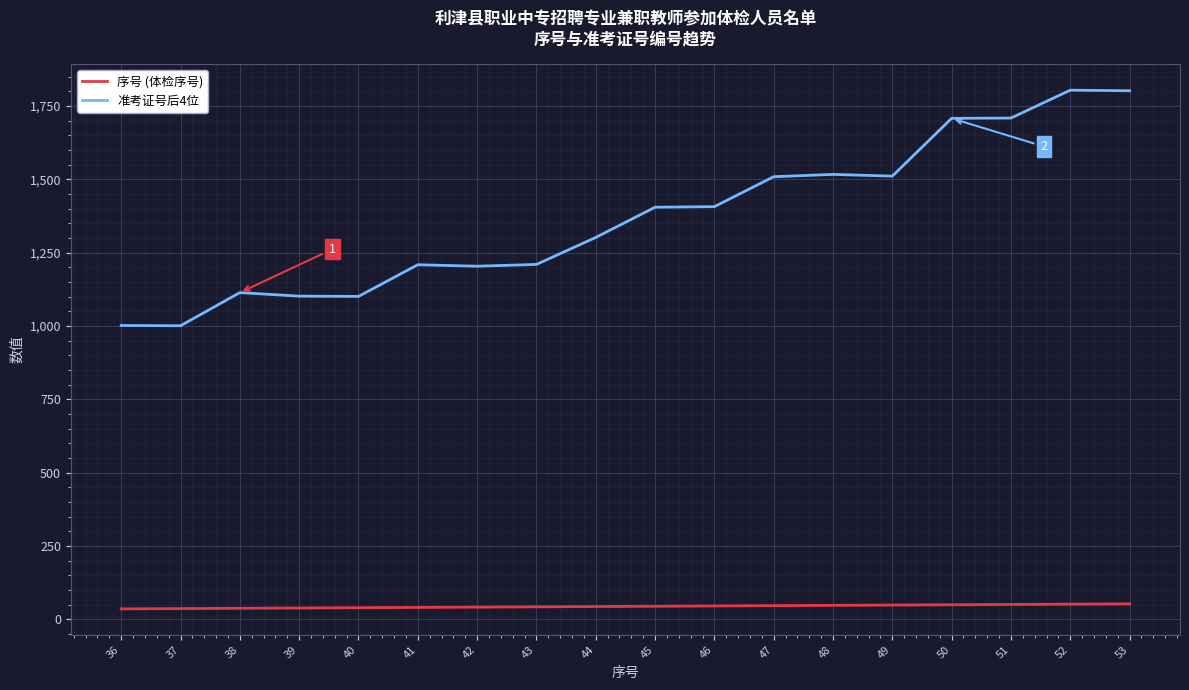

What is the average value of the 准考证号后4位 series?

1368